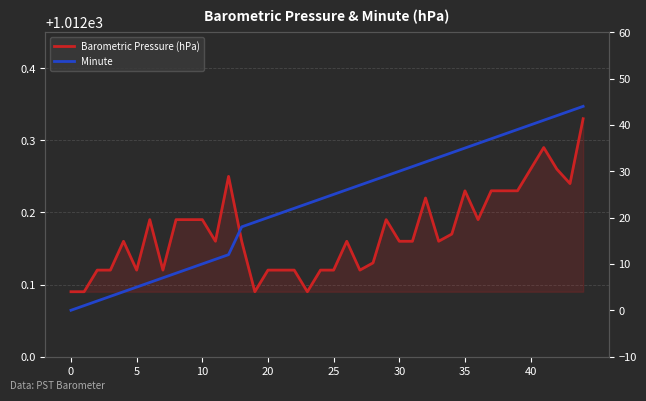

Which series changed the most between 11 and 38?

Minute